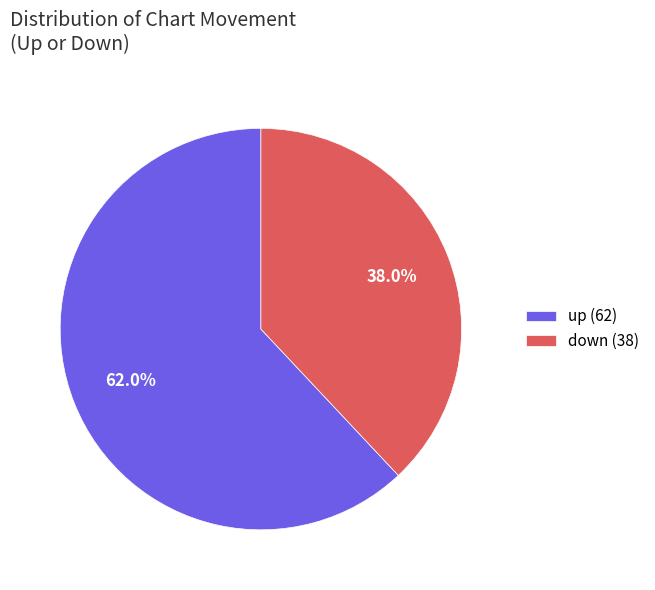

What is the total percentage of down and up?

100.0%